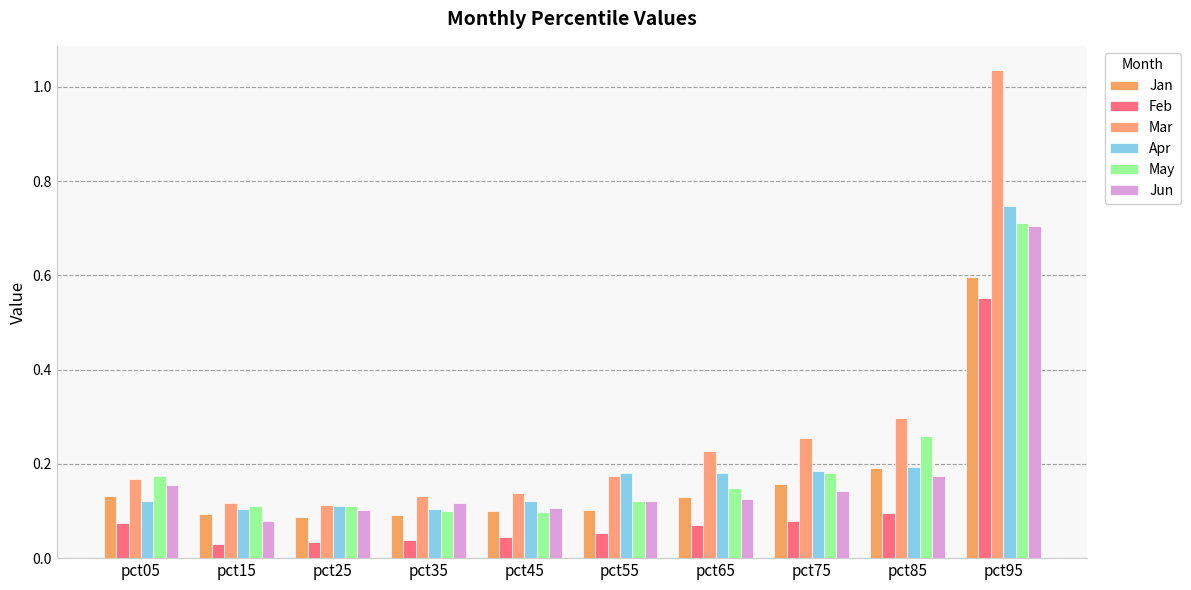

Reading right to left, transcribe all the data shown in this chart.

Jan: 0.6	0.2	0.2	0.1	0.1	0.1	0.1	0.1	0.1	0.1
Feb: 0.6	0.1	0.1	0.1	0.1	0.0	0.0	0.0	0.0	0.1
Mar: 1.0	0.3	0.3	0.2	0.2	0.1	0.1	0.1	0.1	0.2
Apr: 0.7	0.2	0.2	0.2	0.2	0.1	0.1	0.1	0.1	0.1
May: 0.7	0.3	0.2	0.1	0.1	0.1	0.1	0.1	0.1	0.2
Jun: 0.7	0.2	0.1	0.1	0.1	0.1	0.1	0.1	0.1	0.2